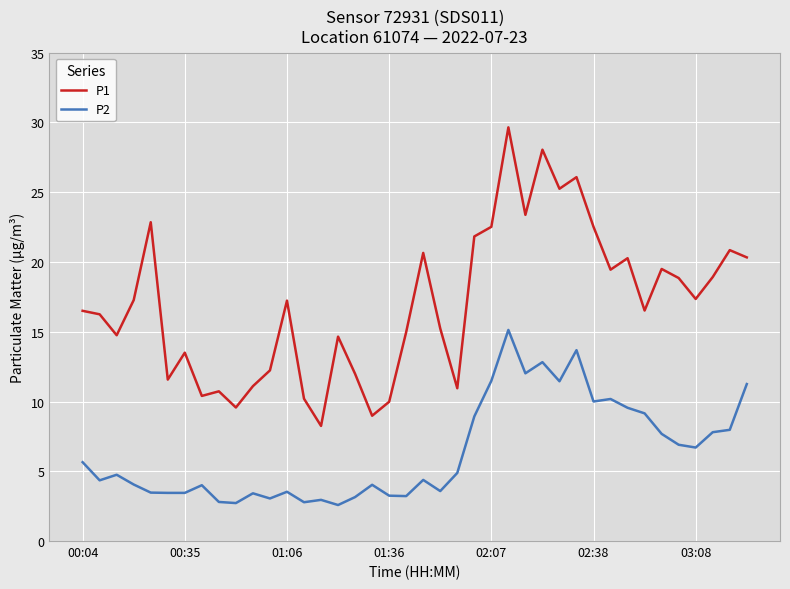

Which series has the largest total across all categories?

P1